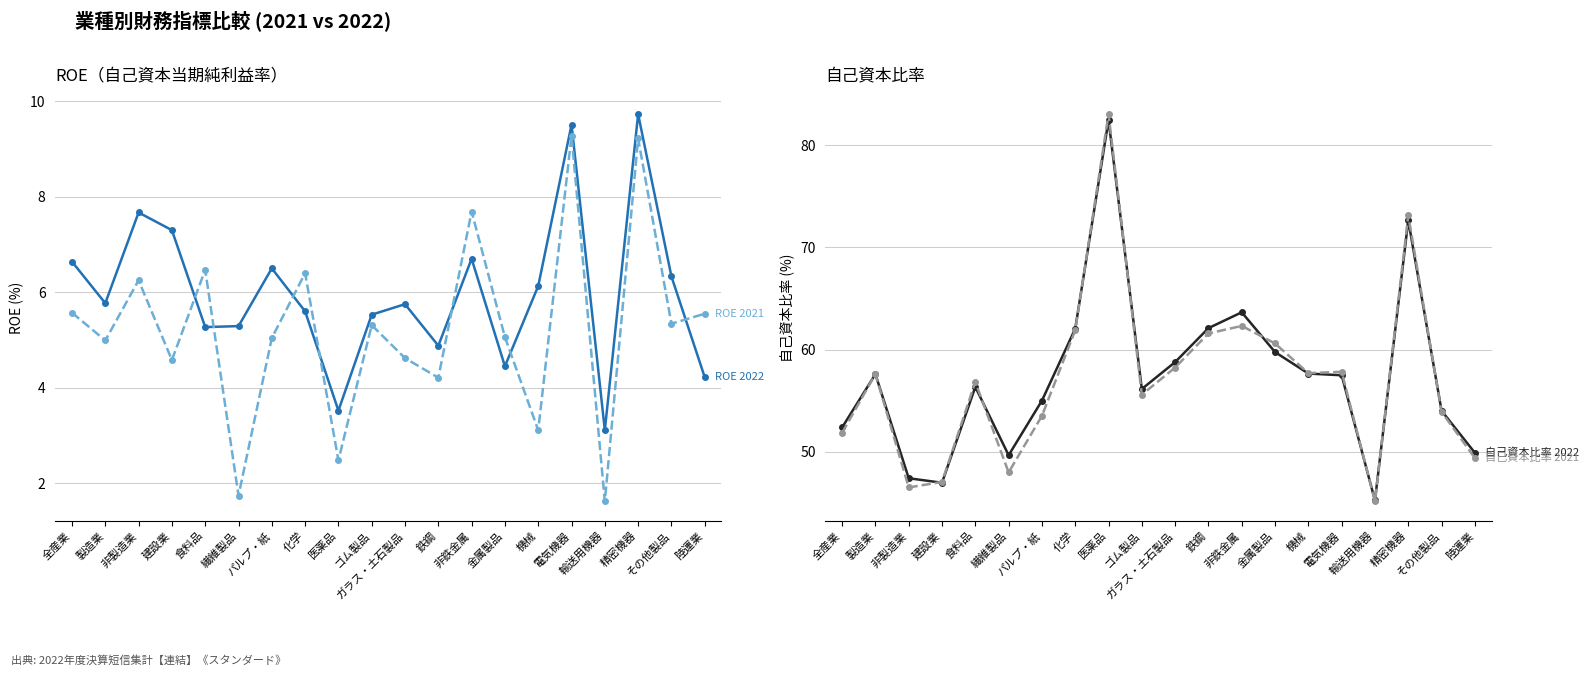

True or false: 自己資本比率 2022 and ROE 2021 cross at least once.

False